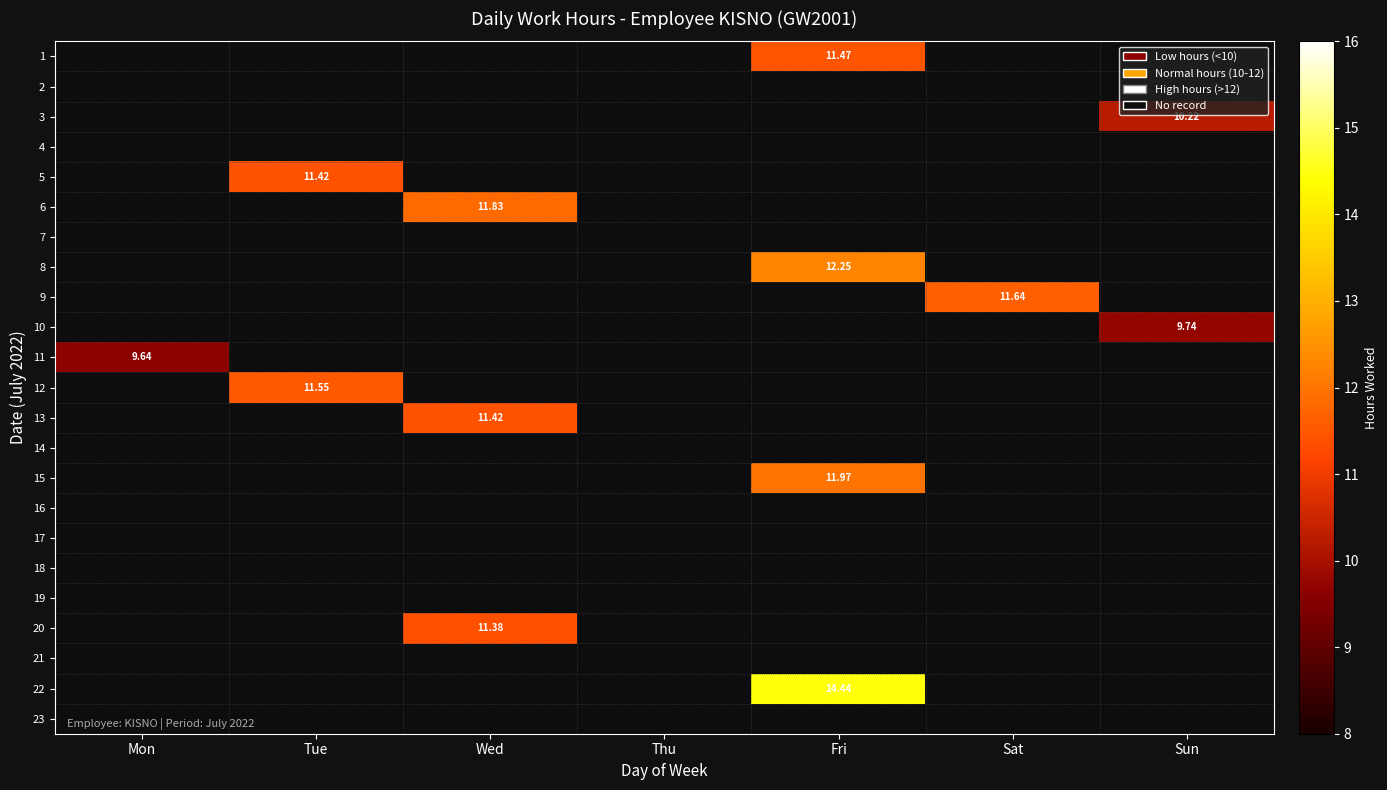

At how many categories does at least one series exceed 1?

6